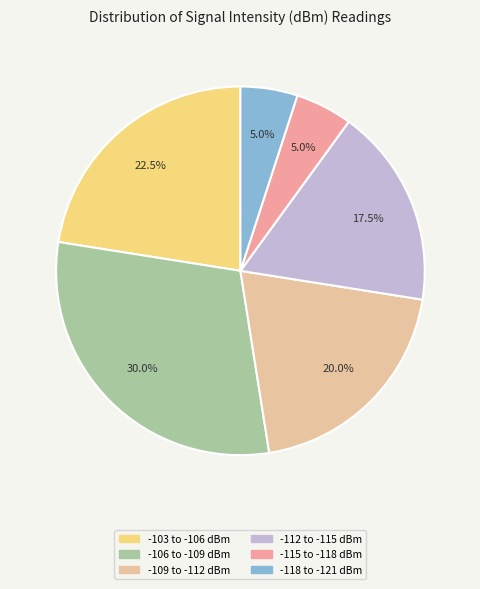

How many slices are in this pie chart?

6